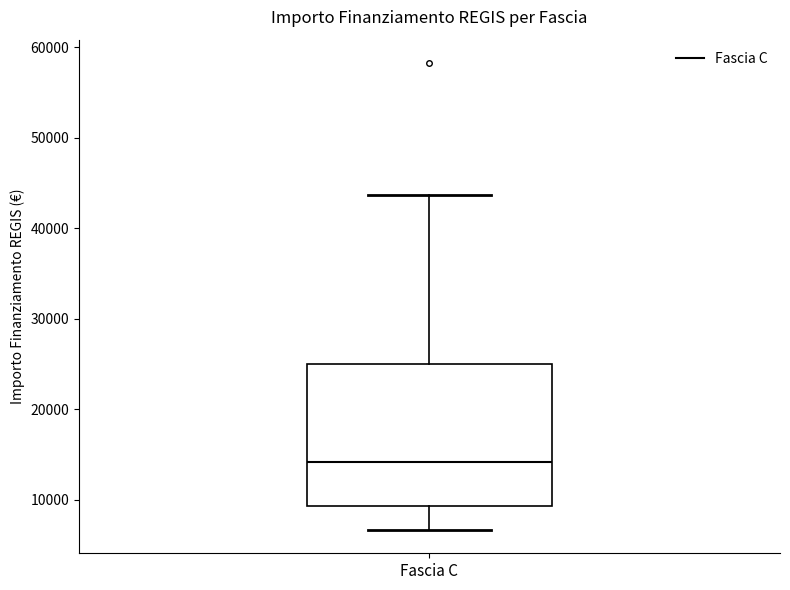

Transcribe this box plot: give where the median line is, the range the box spans, and where the two whiskers end, as read against the y-axis. The values are not printed on the chart, so give them approximately, as read against the axis.

median 14000, box 9000 to 25000, whiskers 7000 to 44000